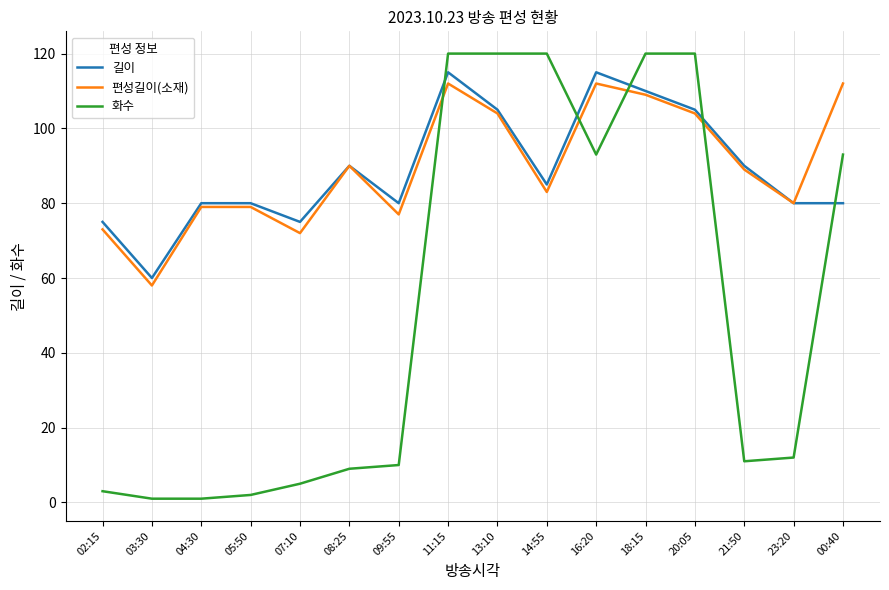

Is the value of 화수 at 00:40 greater than the value of 길이 at 18:15?

No